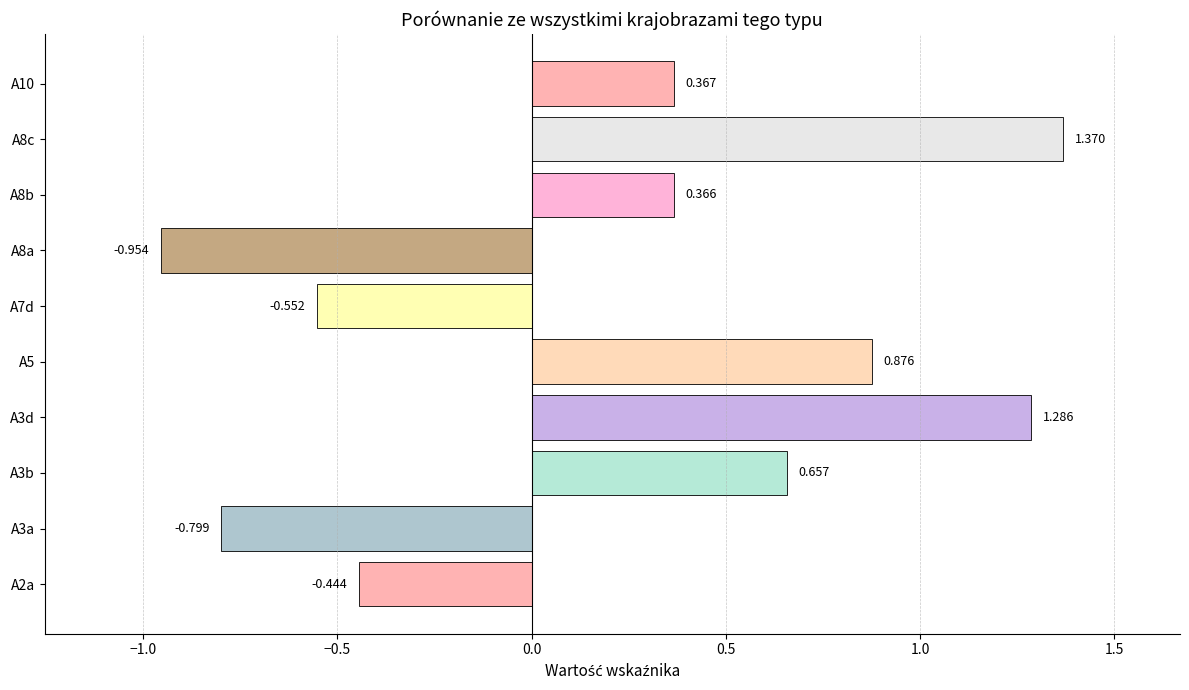

Which label corresponds to the smallest value in the chart?

A8a